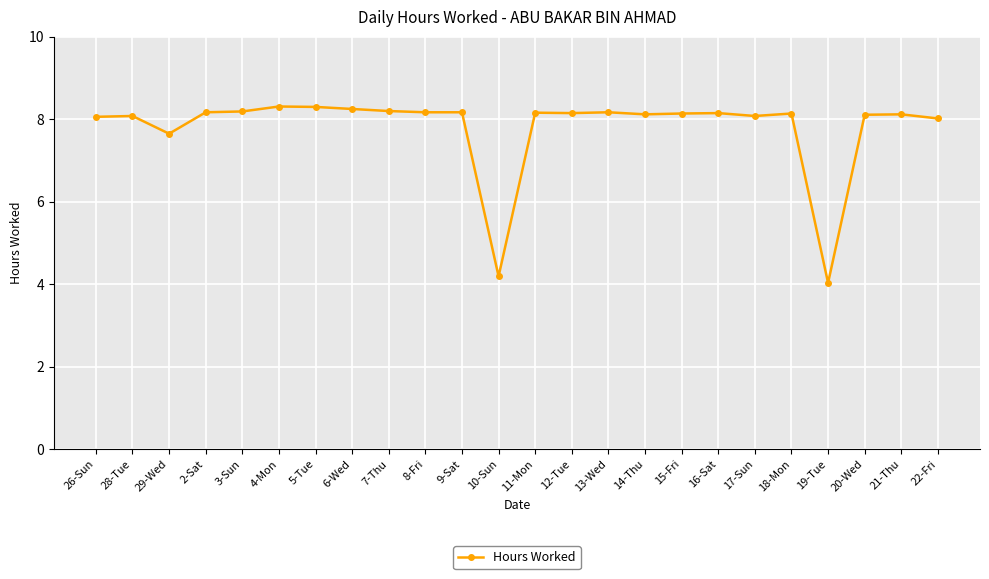

What is the label of the 4th point from the right?

19-Tue